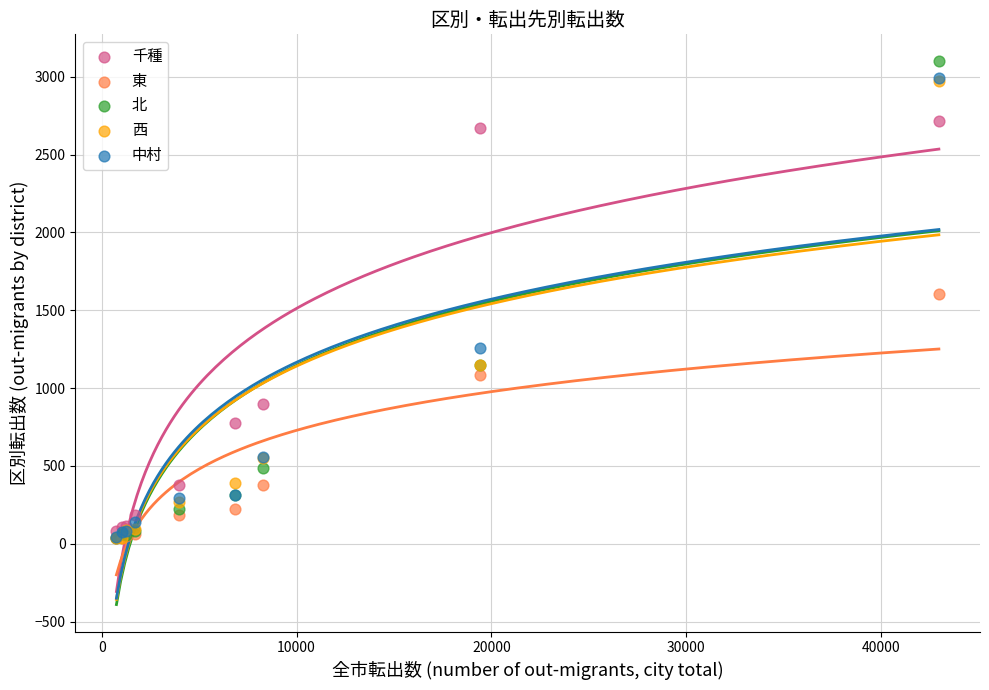

In the 千種 series, what Y value is closest to 1397?

895